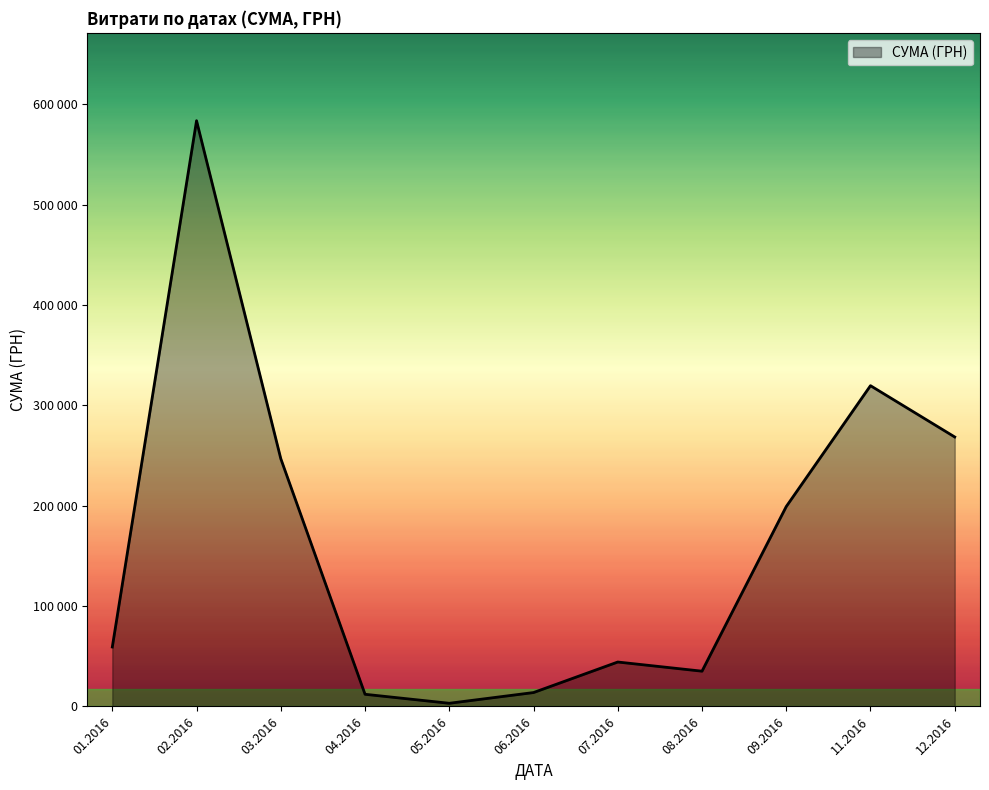

Does the chart display data point markers on the line(s)?

No